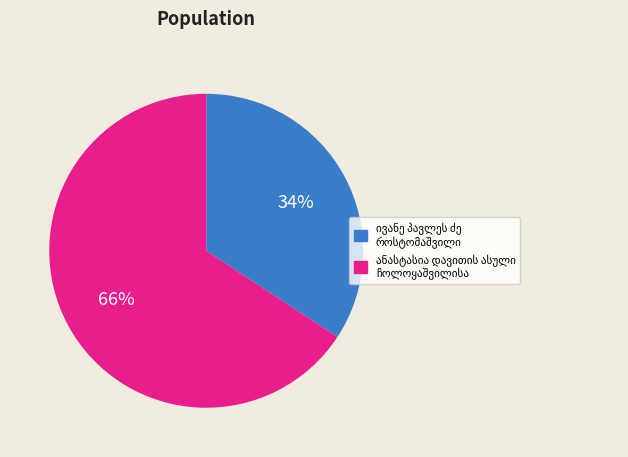

Does any single category account for the majority?

Yes